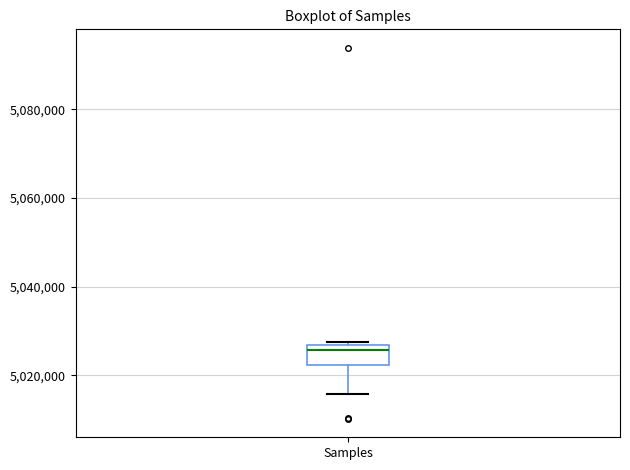

Where is the lower edge of the box for Samples on the y-axis? The values are not printed on the chart, so give them approximately, as read against the axis.

5022000